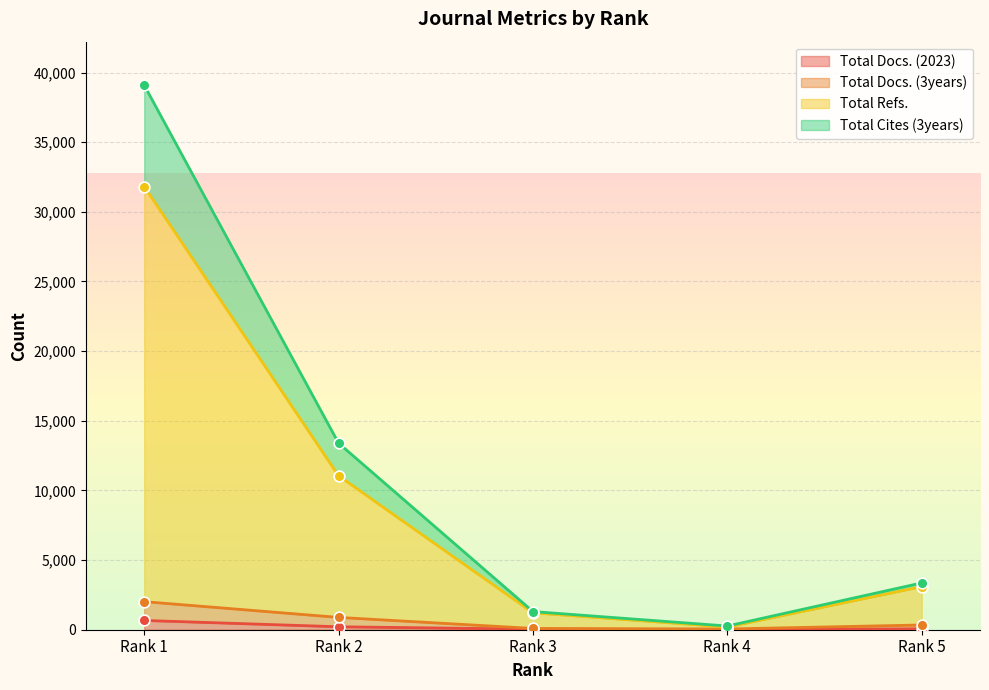

Which series contains the lowest Y value?

Total Docs. (2023)